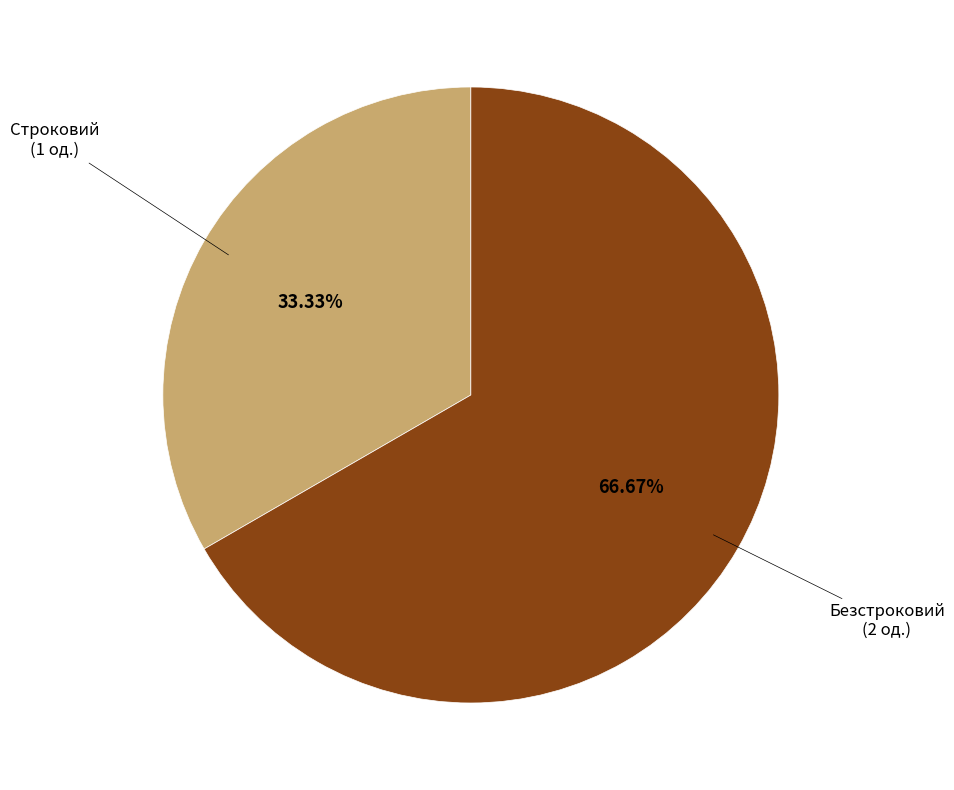

Does any single category account for the majority?

Yes